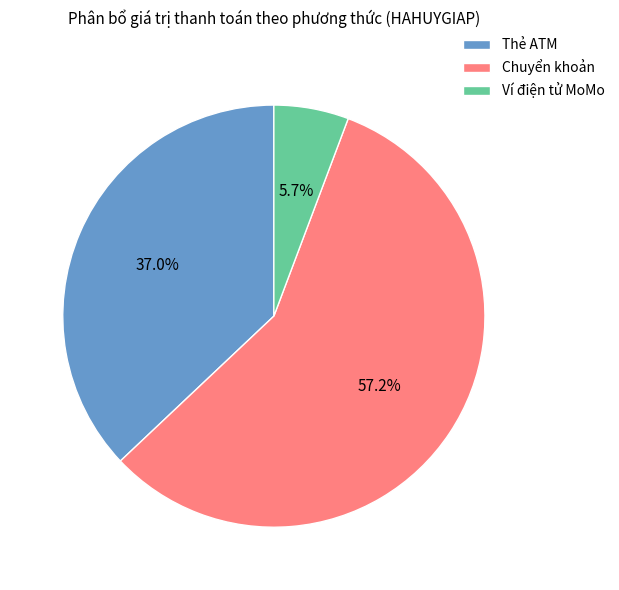

Combined, what portion of the pie is Chuyển khoản and Thẻ ATM?

94.3%